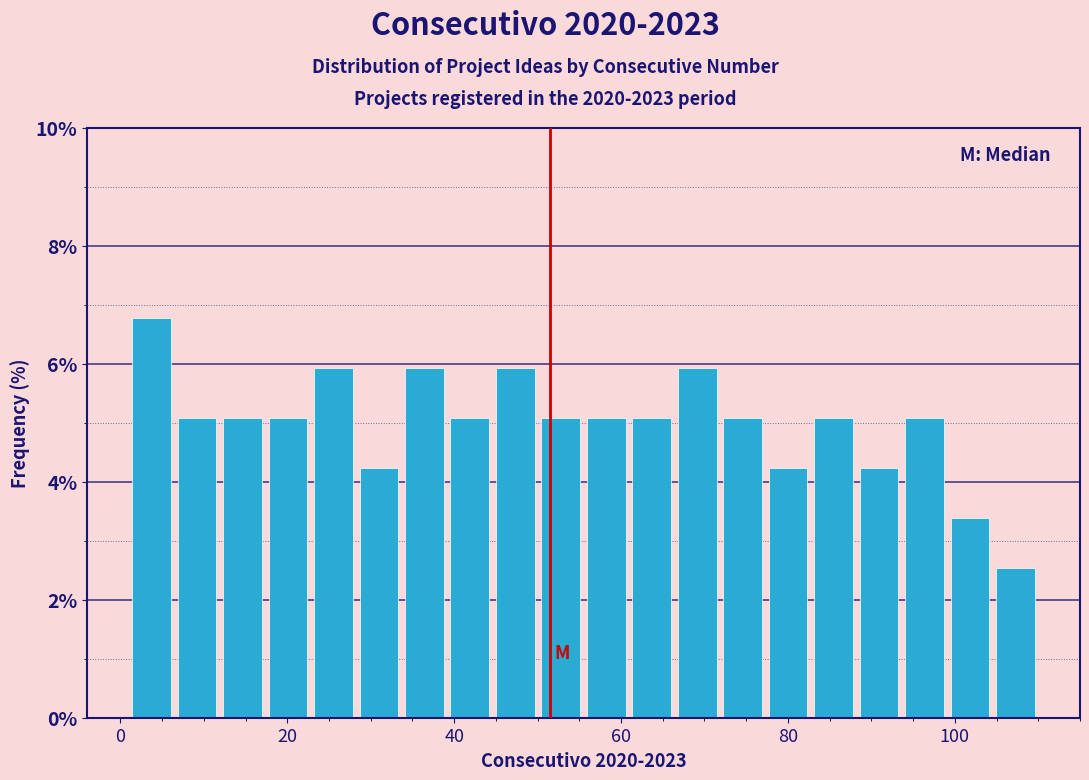

Read against the x-axis, roughly where is the centre of the tallest bar?

4